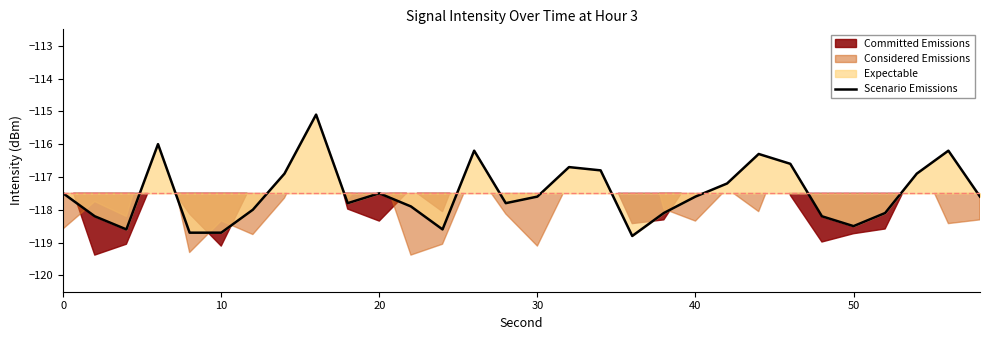

How many categories are shown in the chart?

30